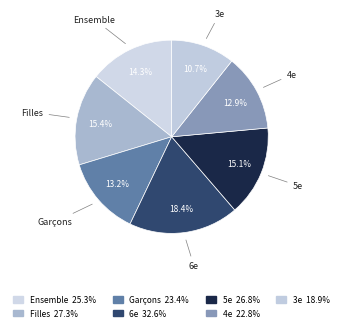

Count the number of slices in the pie.

7